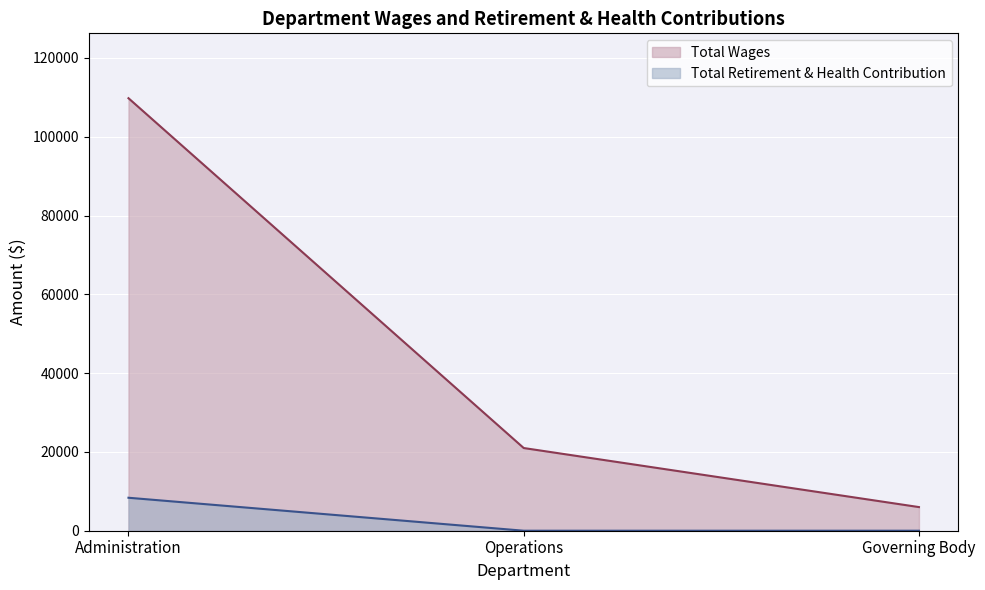

At how many categories does at least one series exceed 82777?

1